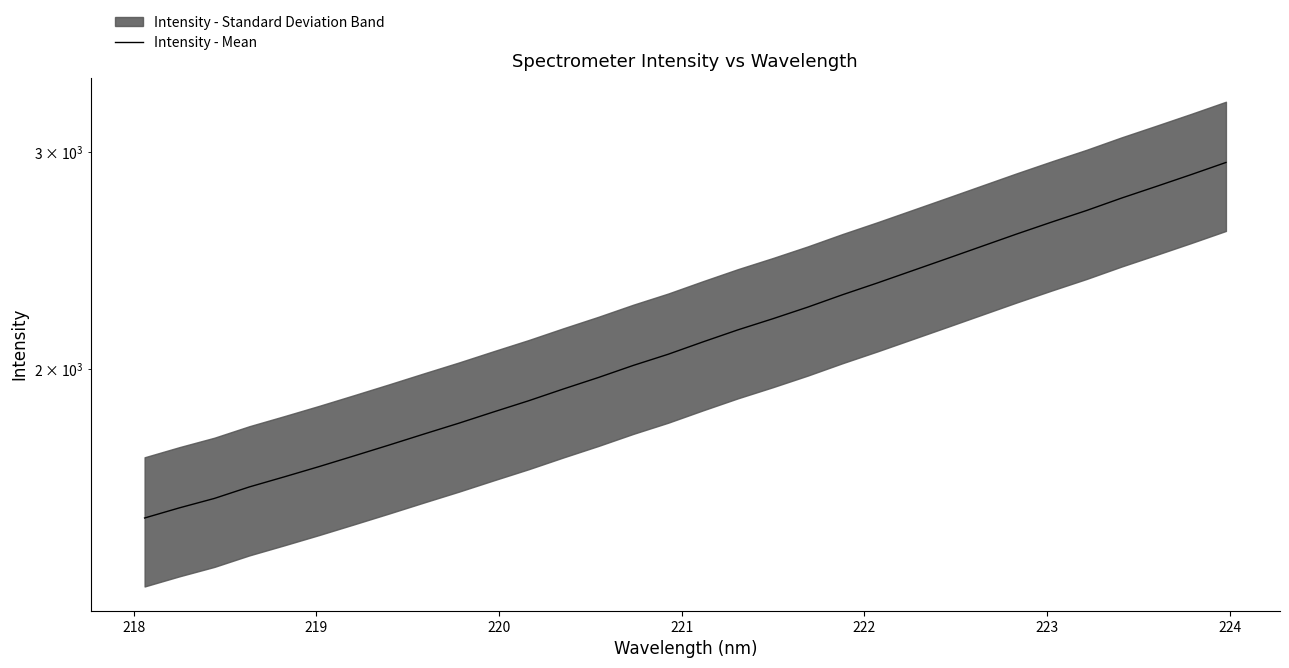

What is the average value?

2134.0